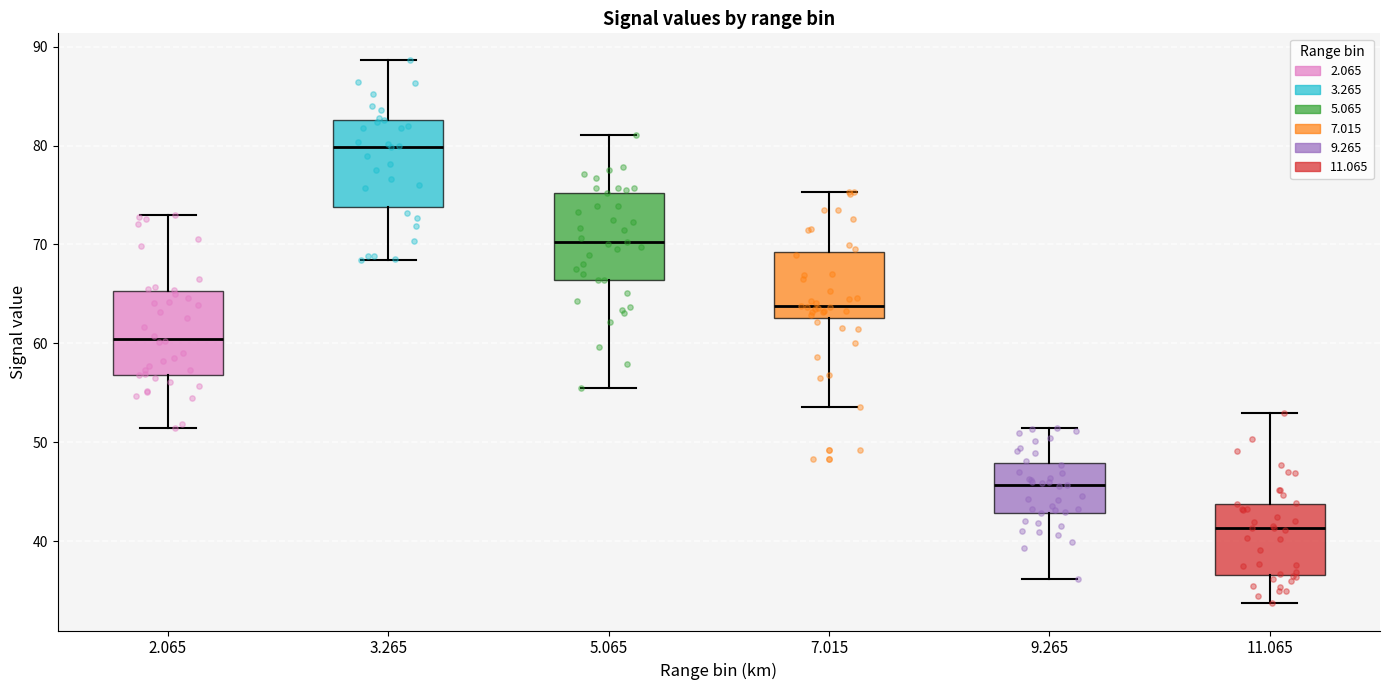

Where does the median line of the box at x = 3.265 sit on the y-axis? The values are not printed on the chart, so give them approximately, as read against the axis.

80